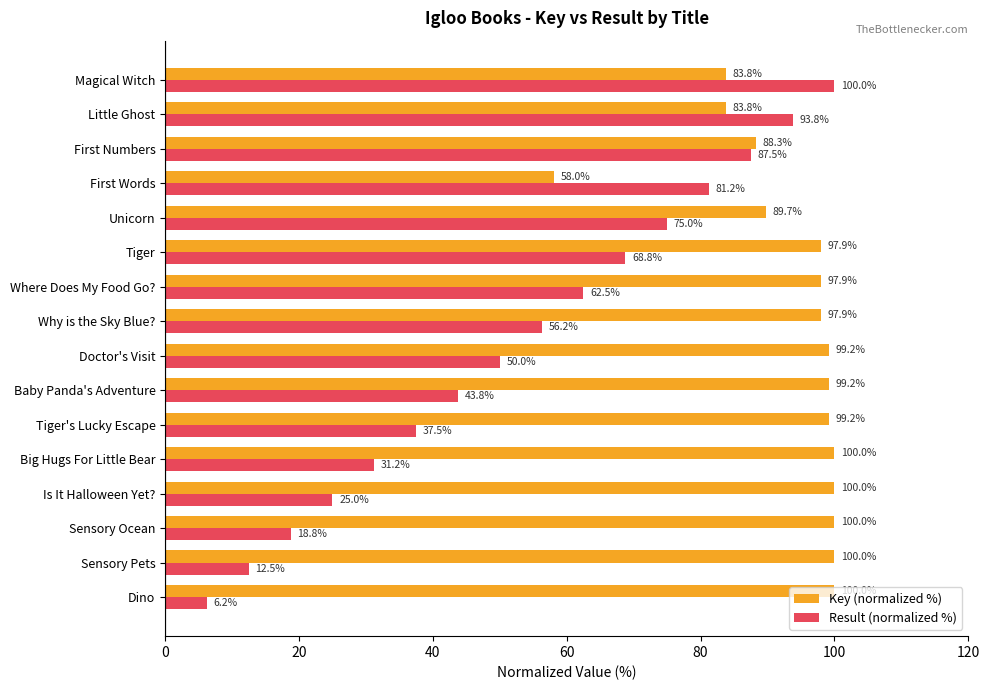

Where is Result (normalized %) nearest to the value 53?

Doctor's Visit